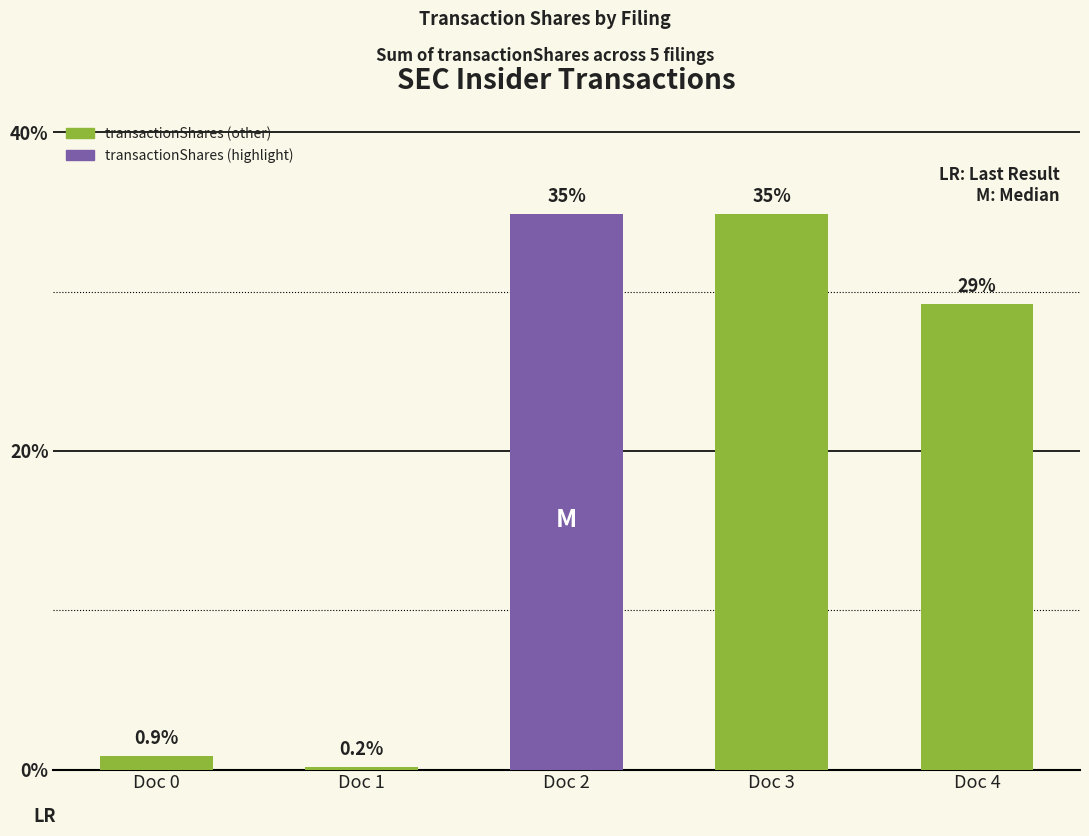

Is it true that the value at Doc 3 is 34.9?

True